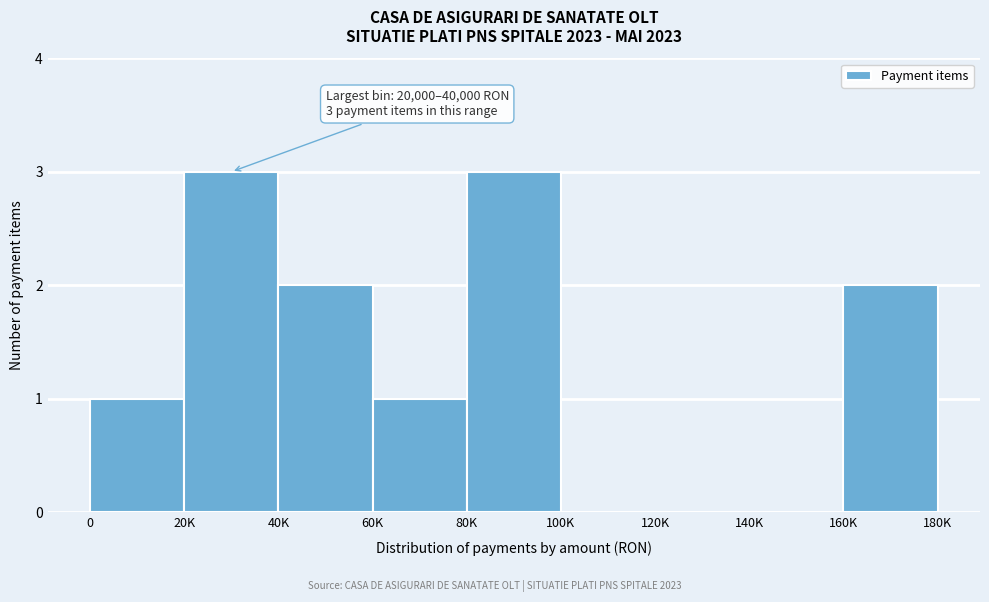

Reading right to left, what are all the values shown in this chart?

160K=2	140K=0	120K=0	100K=0	80K=3	60K=1	40K=2	20K=3	0=1